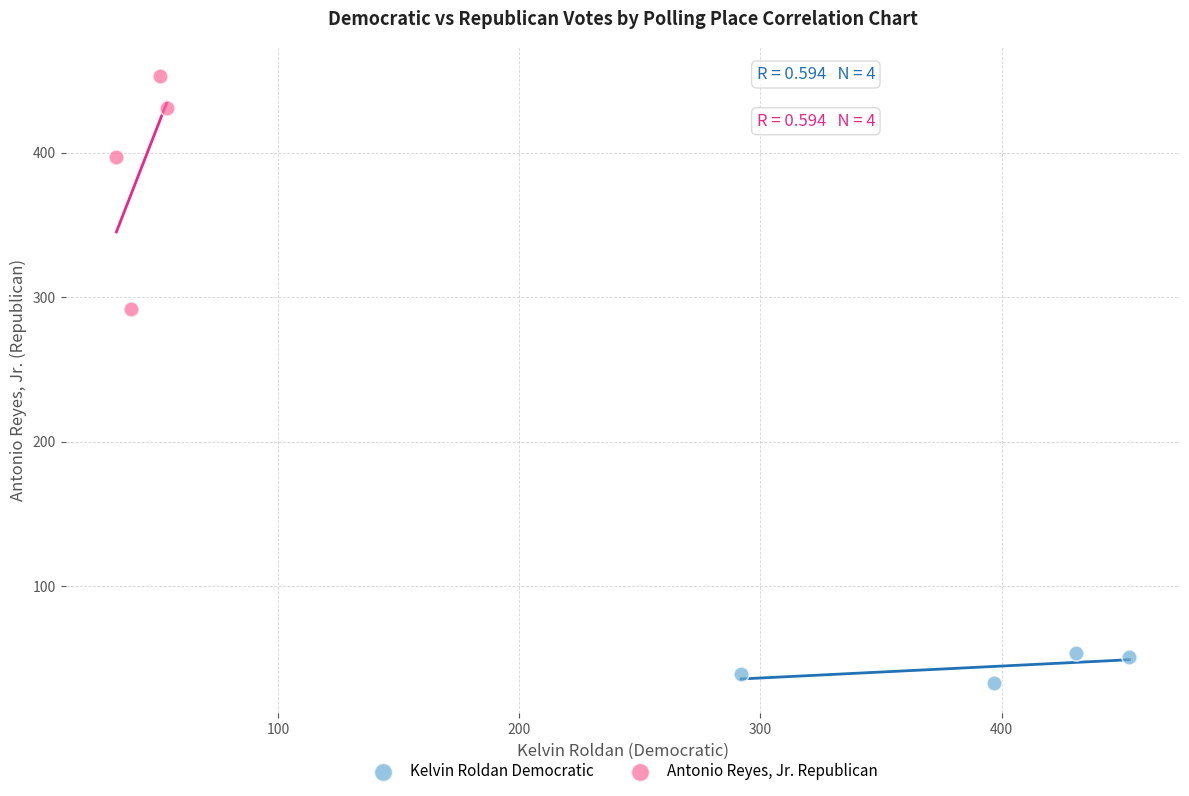

Which series contains the highest Y value?

Antonio Reyes, Jr. Republican